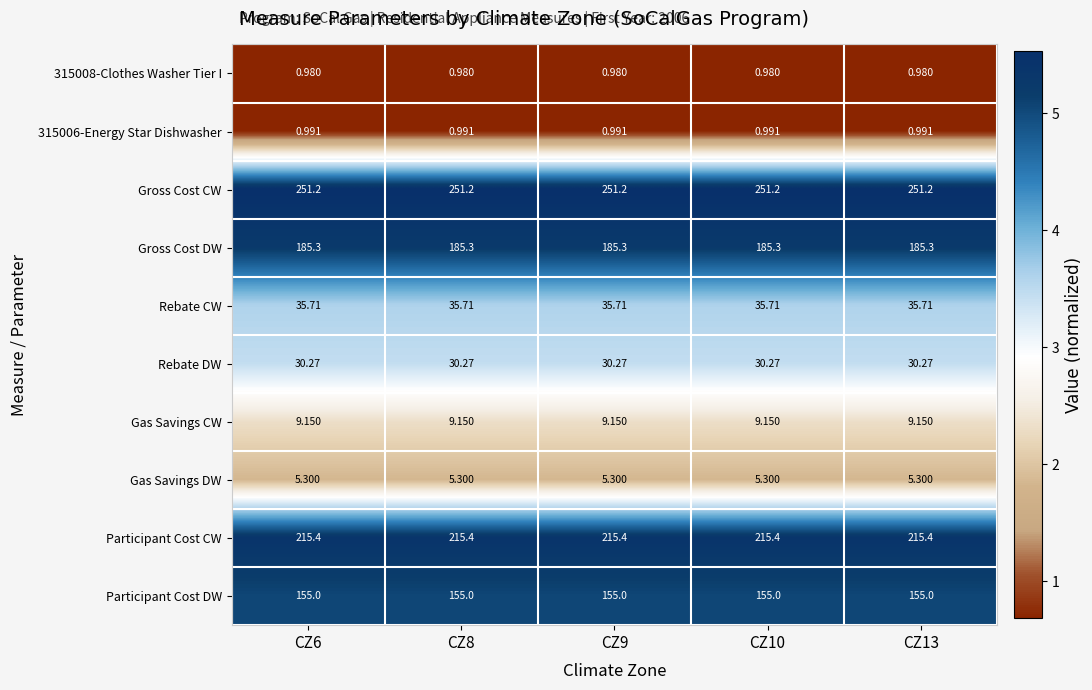

Which series has the largest total across all categories?

Gross Cost CW